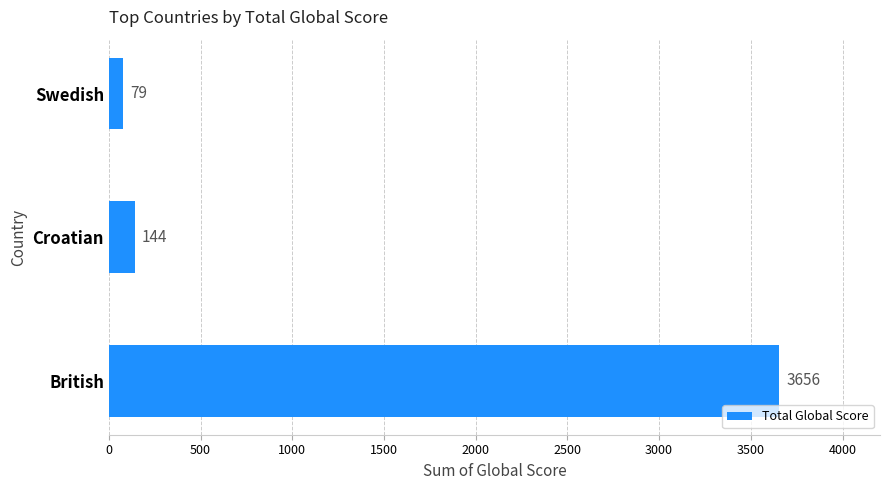

How many data points does each series have?

3